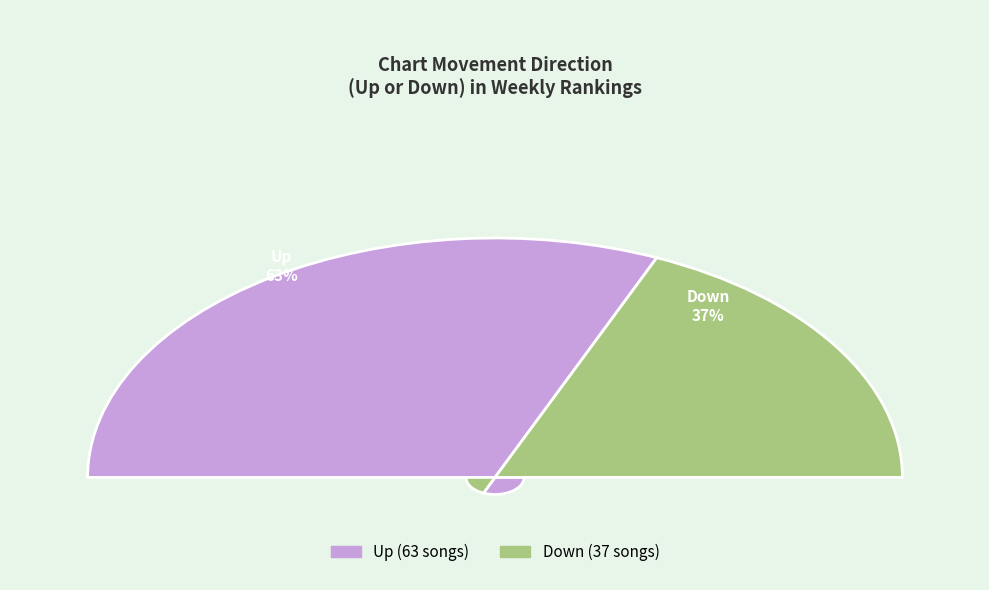

How much of the chart is everything except down?

63.0%